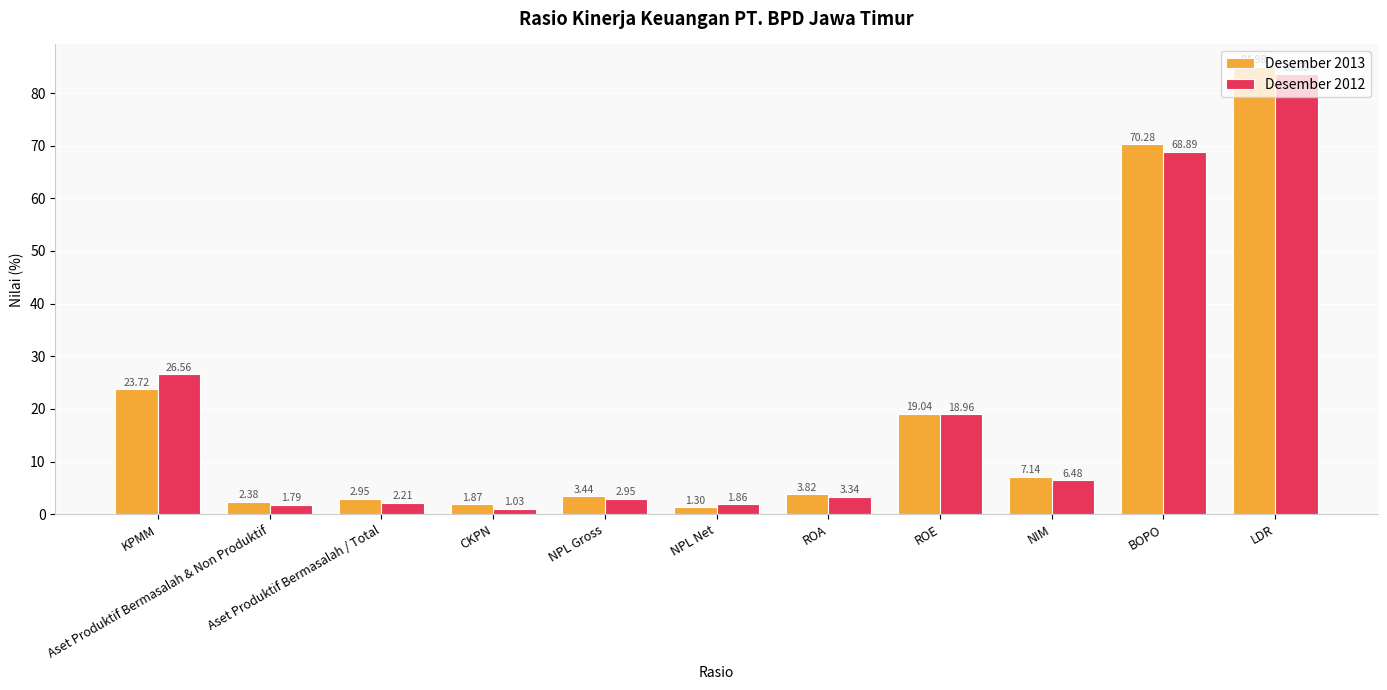

List the series in order of their overall mean, highest first.

Desember 2013, Desember 2012